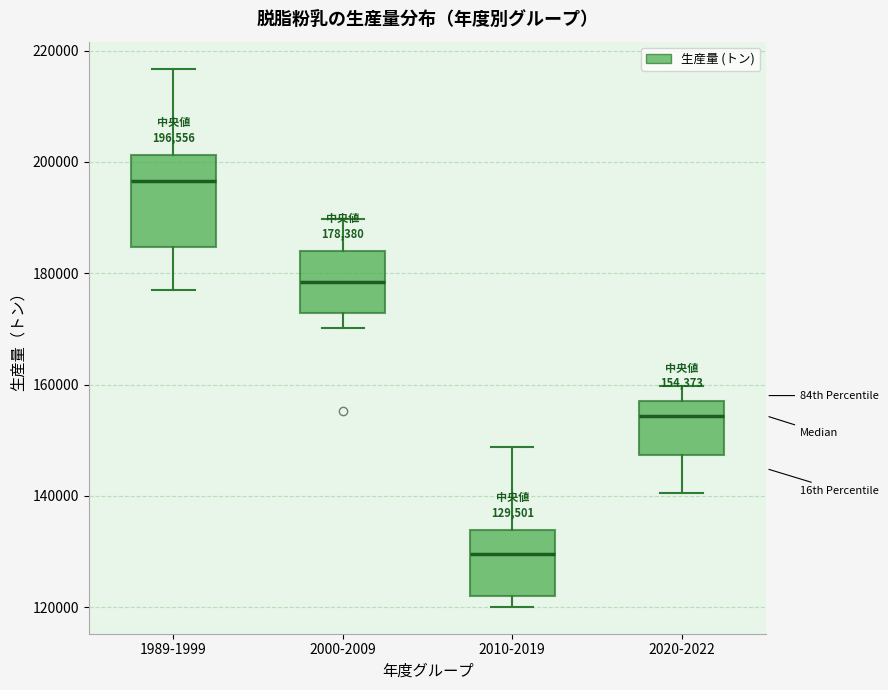

Which box's median line is the highest?

1989-1999